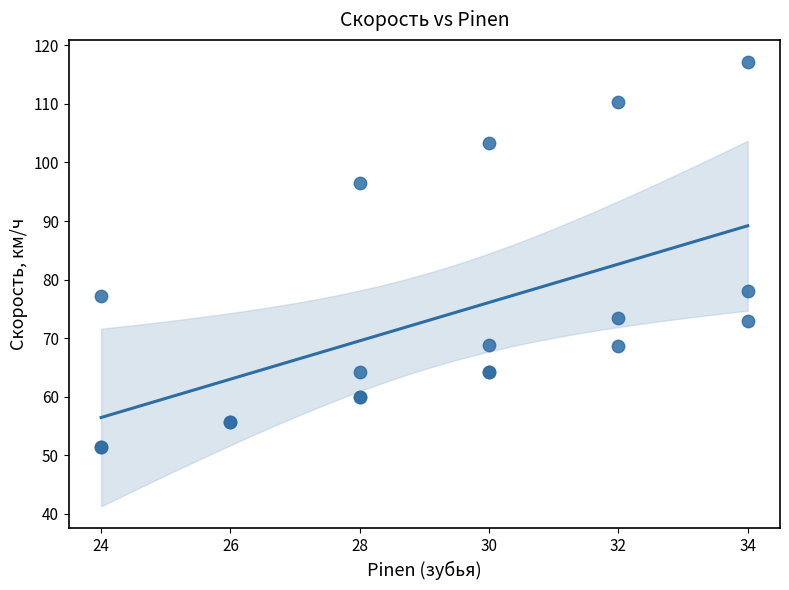

What Y value in the scatter plot is closest to 84?

78.1